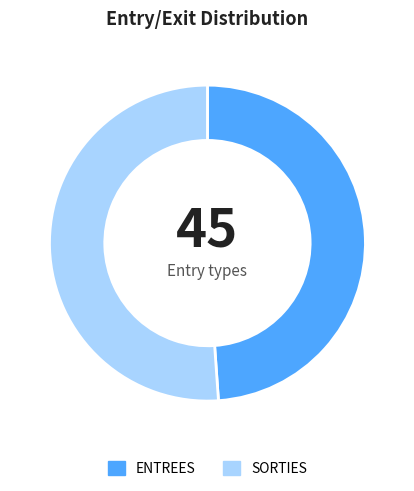

Is it true that ENTREES is 49% of the pie?

True